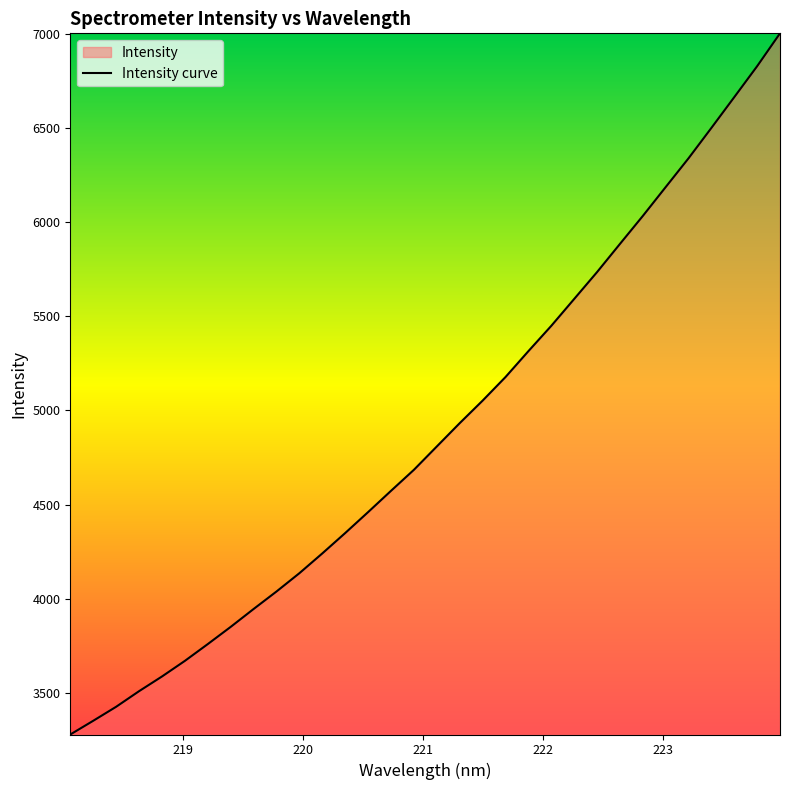

How many values are below 4808?

16